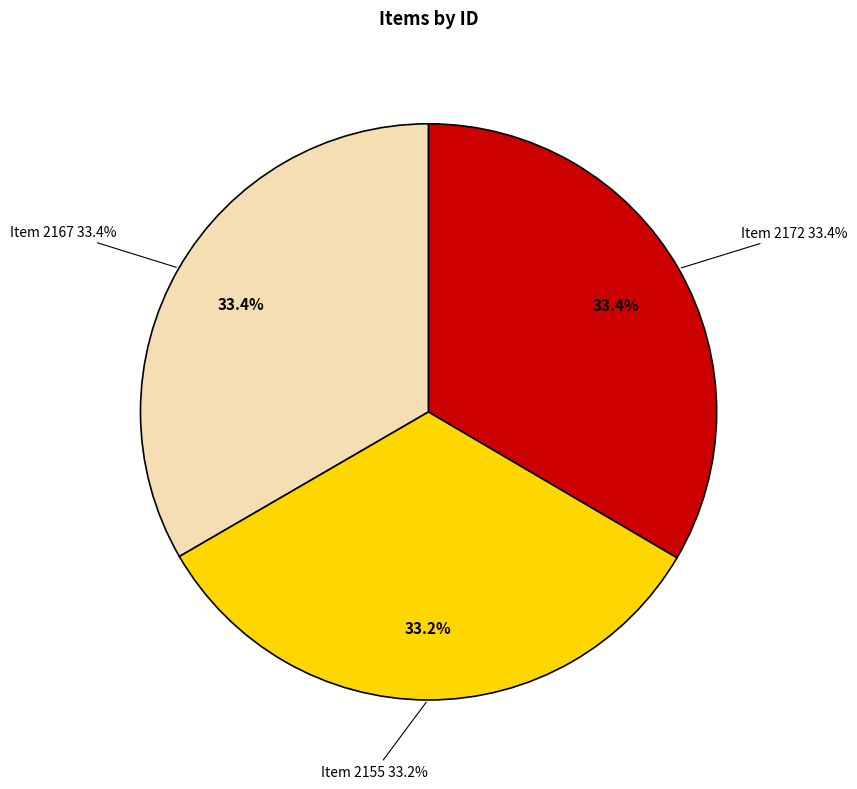

Is Item 2167 the majority of the pie?

No